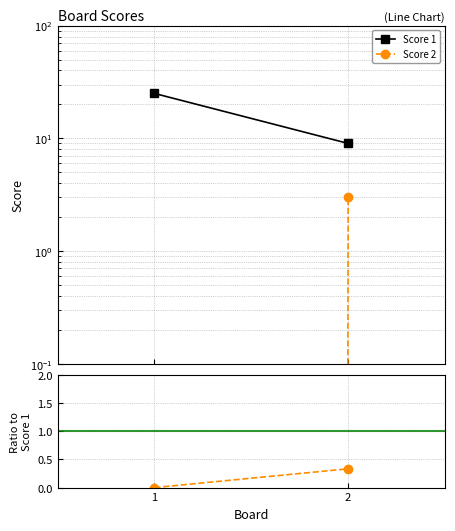

What is the lowest value of the Score 1 series?

9.0